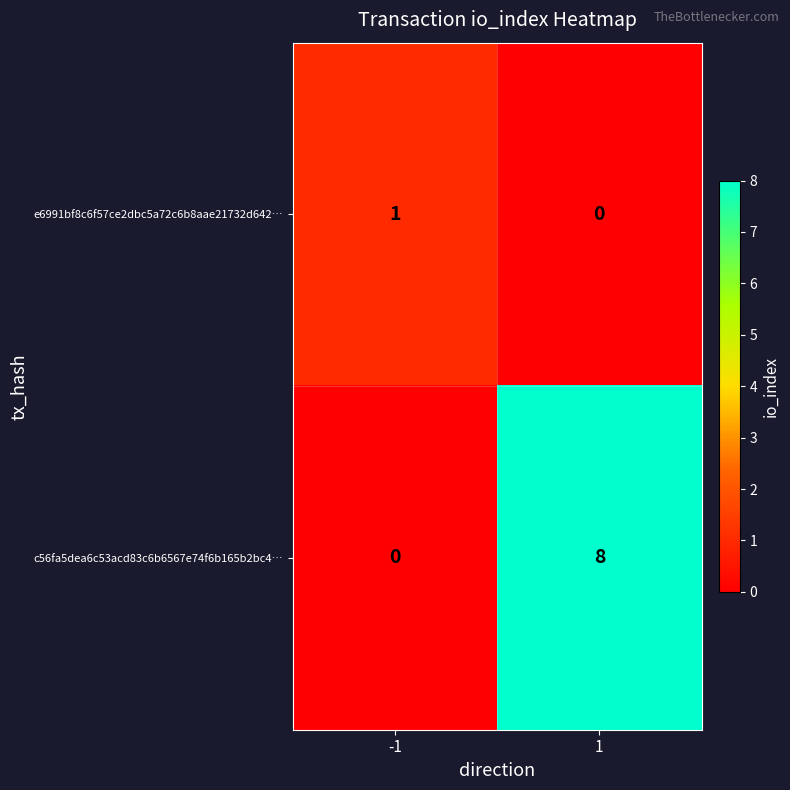

Rank the series by their average value, from highest to lowest.

c56fa5dea6c53acd83c6b6567e74f6b165b2bc4…, e6991bf8c6f57ce2dbc5a72c6b8aae21732d642…